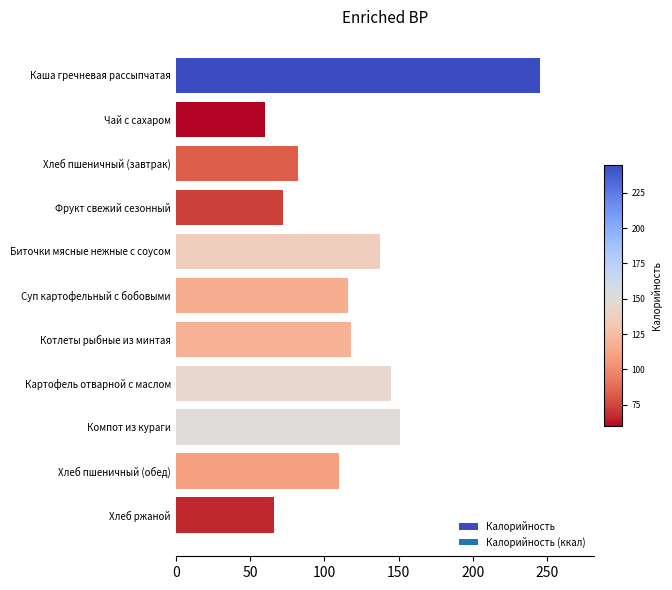

True or false: the data shows 245.0 at Каша гречневая рассыпчатая.

True